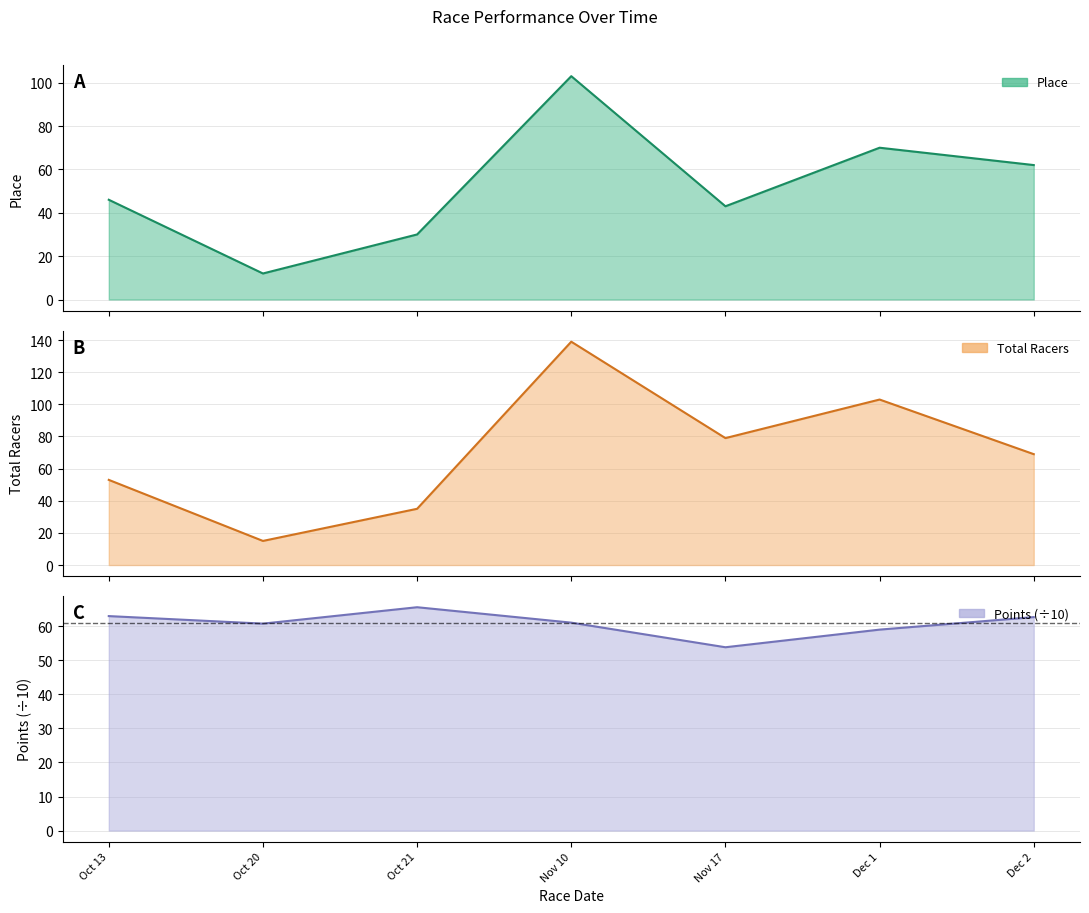

Which series has the largest total across all categories?

Total Racers